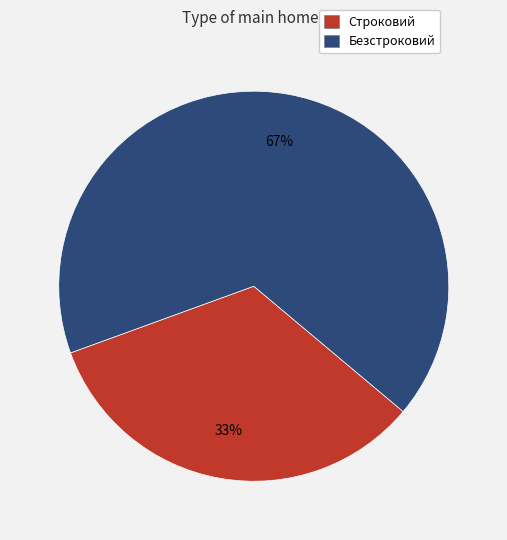

Is Строковий the majority of the pie?

No